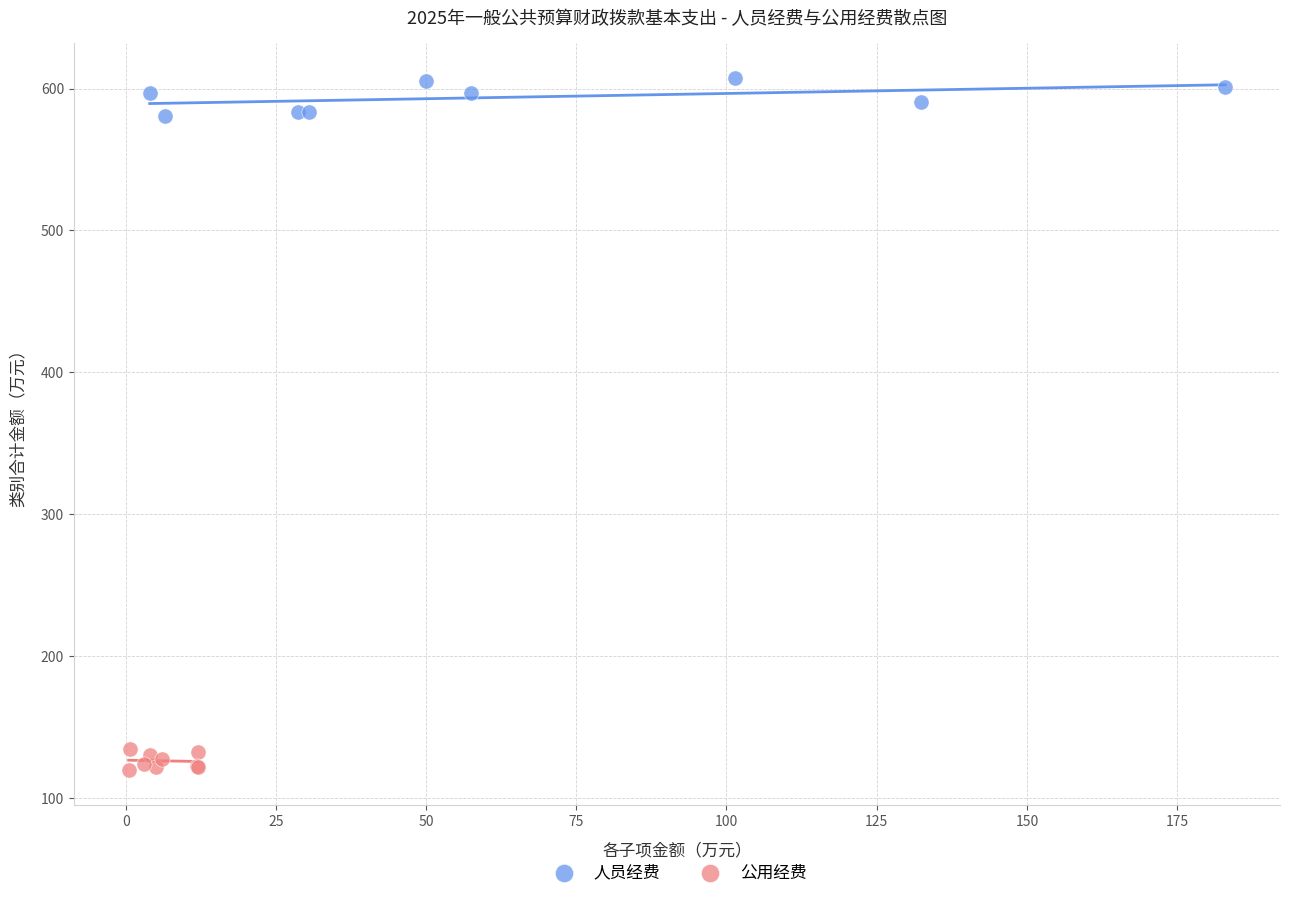

Which series reaches the maximum Y coordinate?

人员经费